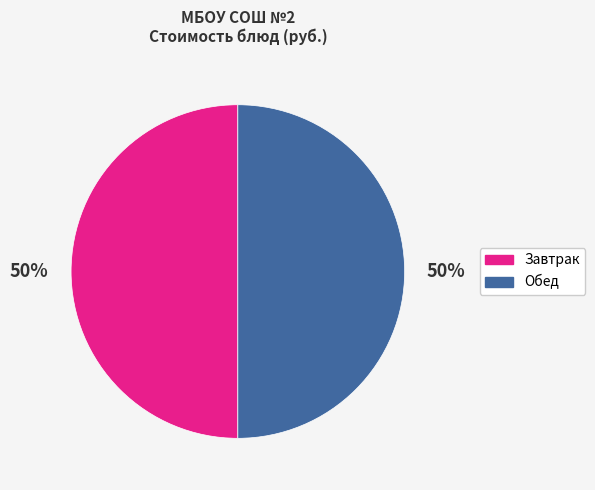

Approximately how many times larger is the value at Завтрак compared to Обед?

1.0